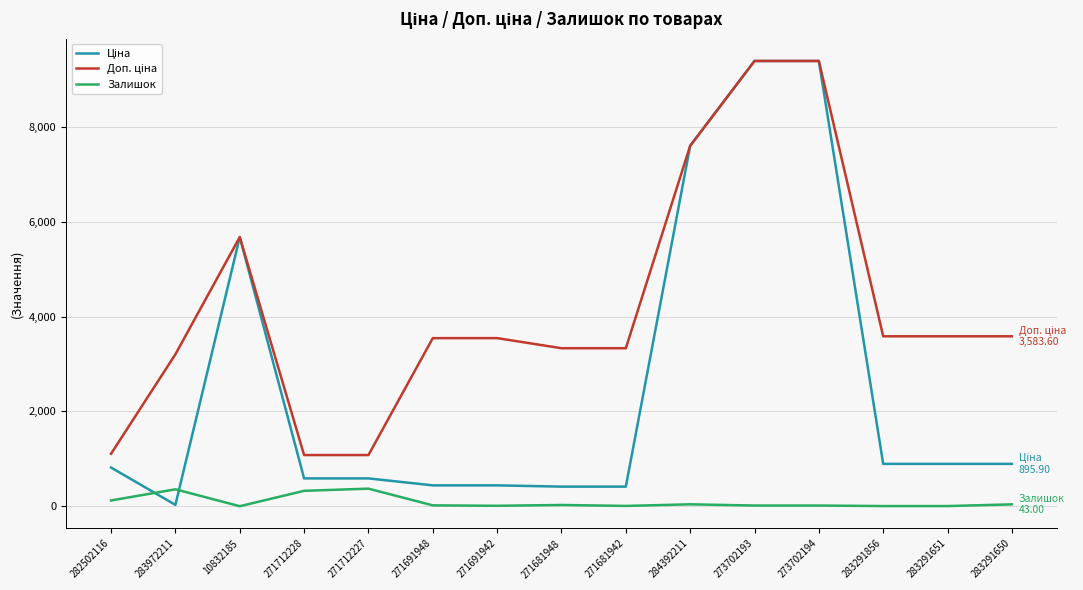

What position from the right is 10832185?

13